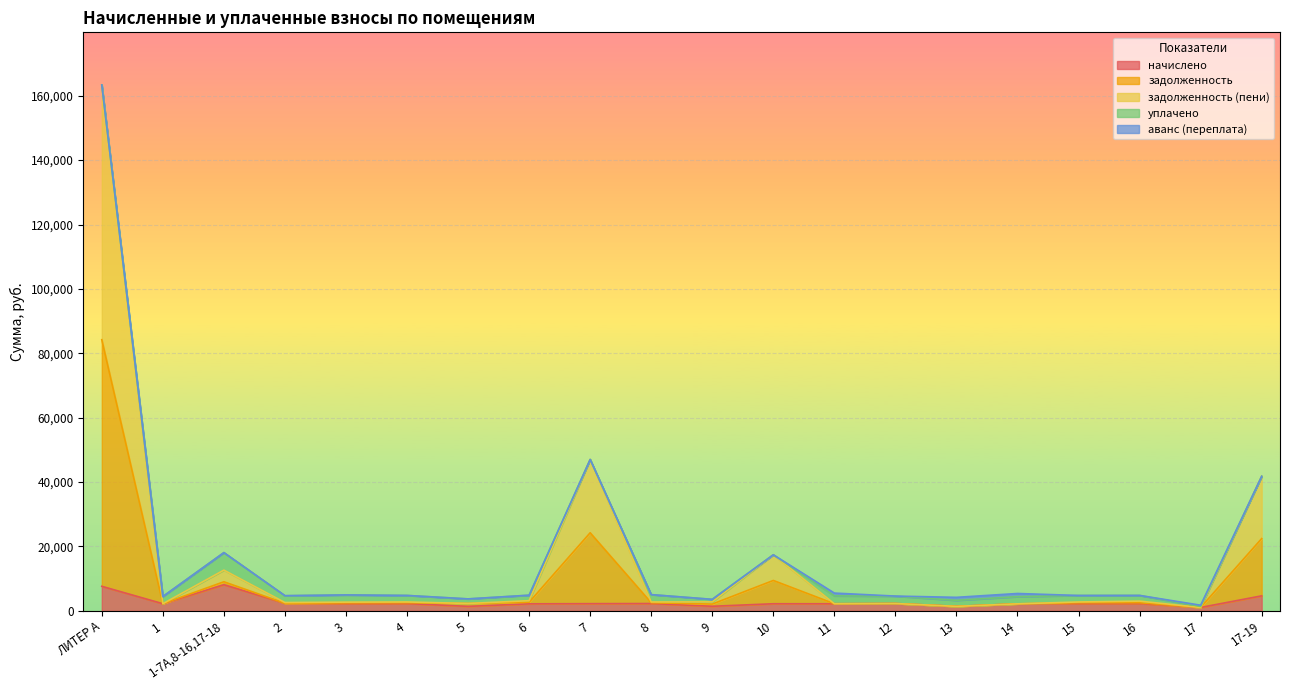

Which label corresponds to the smallest value in the chart?

17